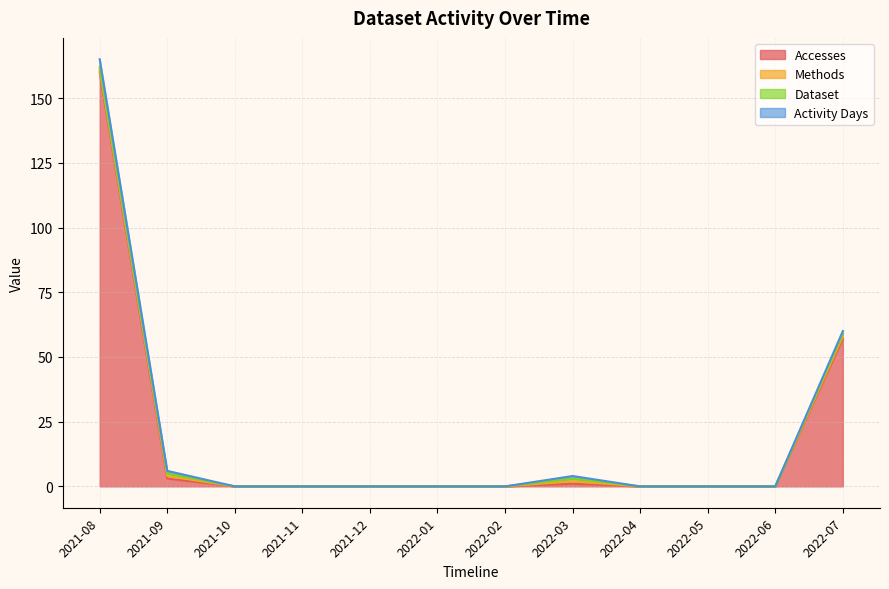

Reading right to left, list all the values displayed in this chart.

Accesses: 57	0	0	0	1	0	0	0	0	0	3	160
Methods: 1	0	0	0	1	0	0	0	0	0	1	1
Dataset: 1	0	0	0	1	0	0	0	0	0	1	1
Activity Days: 1	0	0	0	1	0	0	0	0	0	1	3